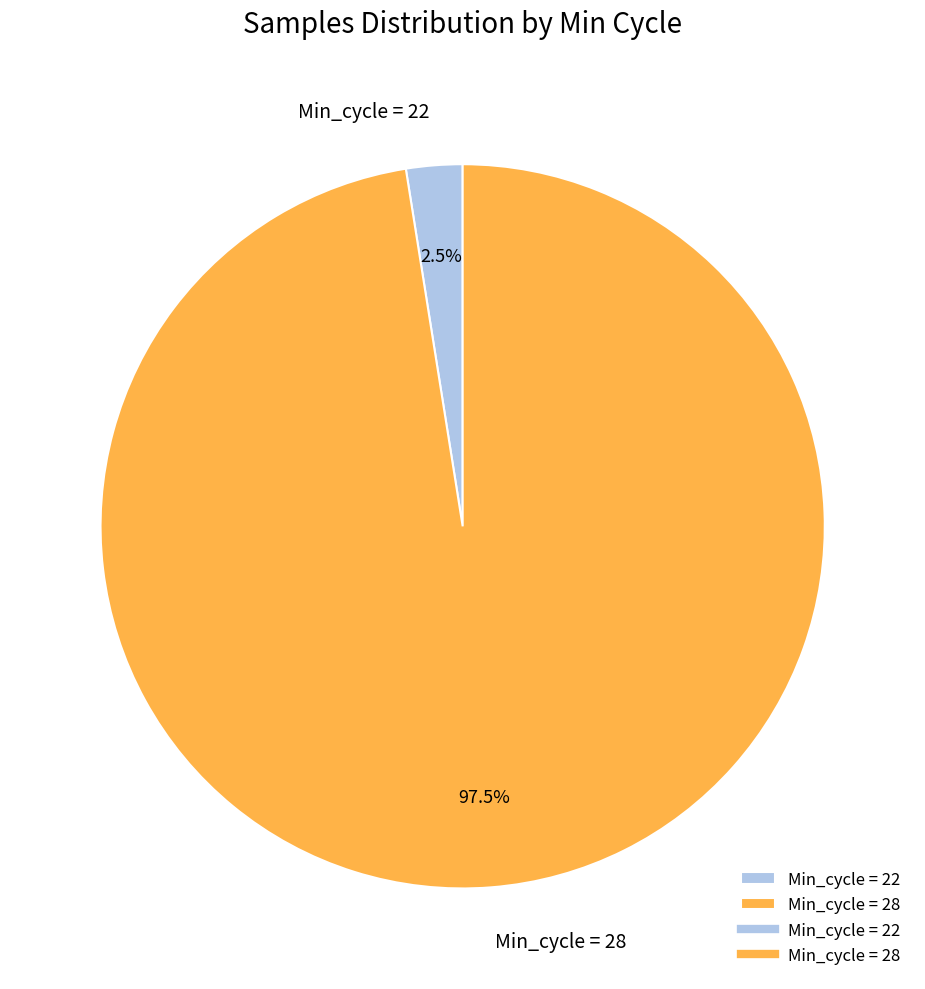

How many segments does this pie chart have?

2